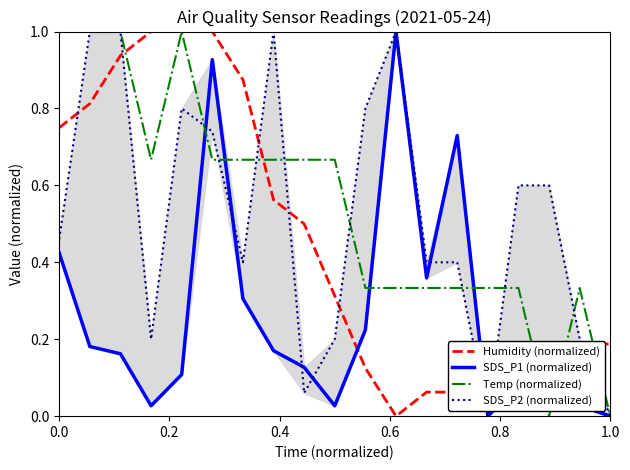

Is it true that Humidity (normalized) equals 0.2 at 8?

False